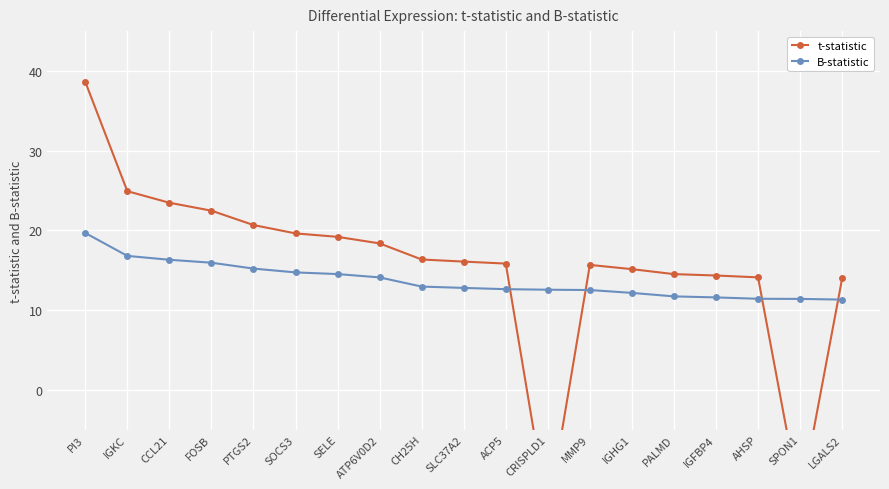

What is the difference between the maximum and minimum values in the B-statistic series?

8.4